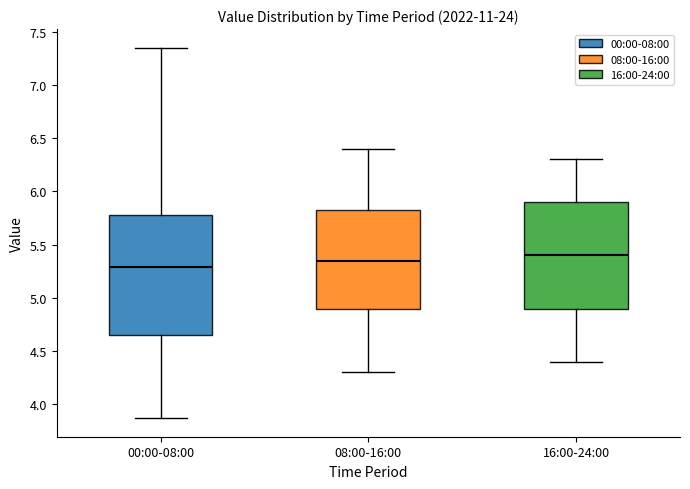

Which box's median line is the highest?

16:00-24:00